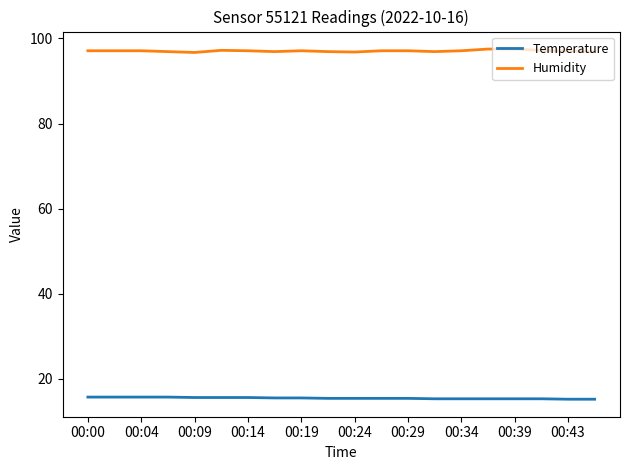

True or false: Temperature and Humidity intersect in this chart.

False